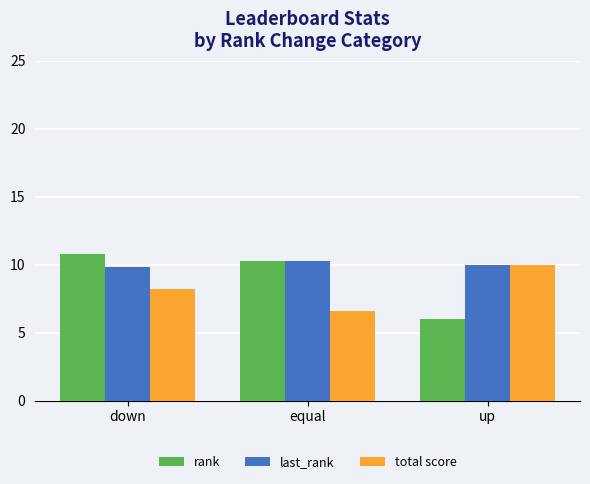

How many data points in rank are above 10?

2